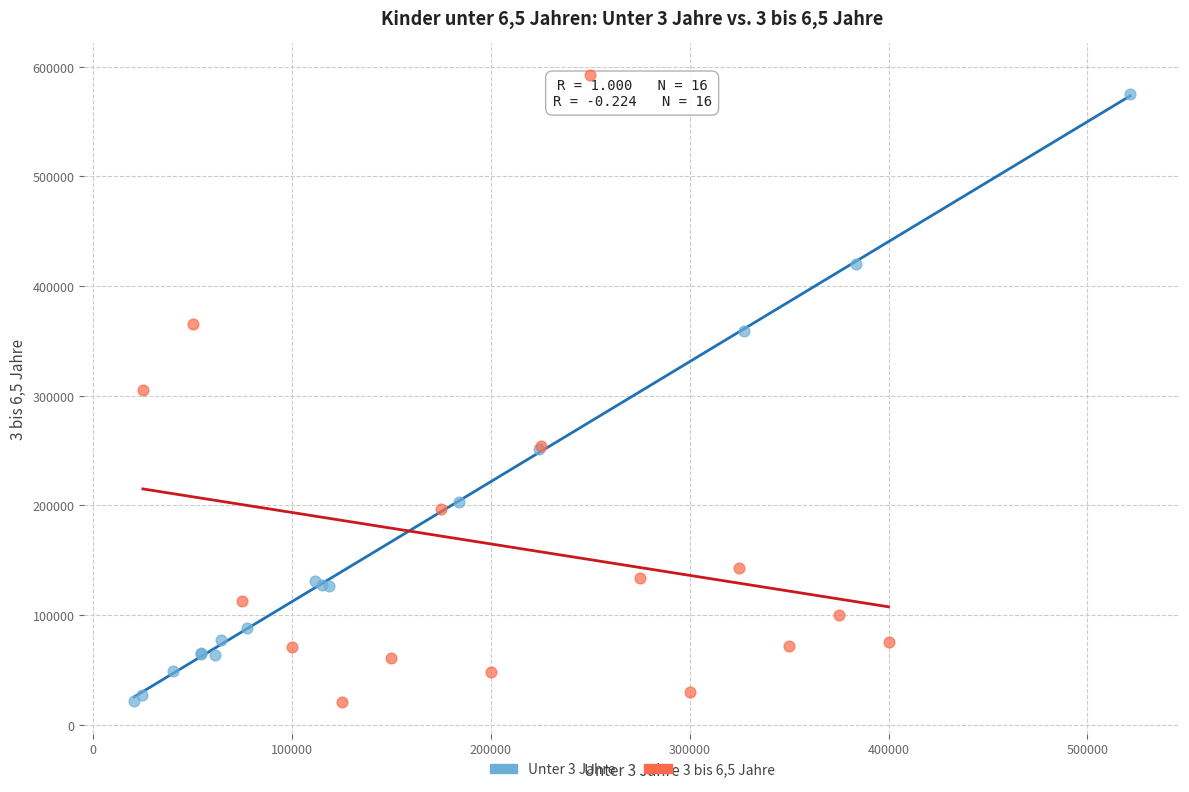

Which series has the widest spread of Y values?

3 bis 6,5 Jahre